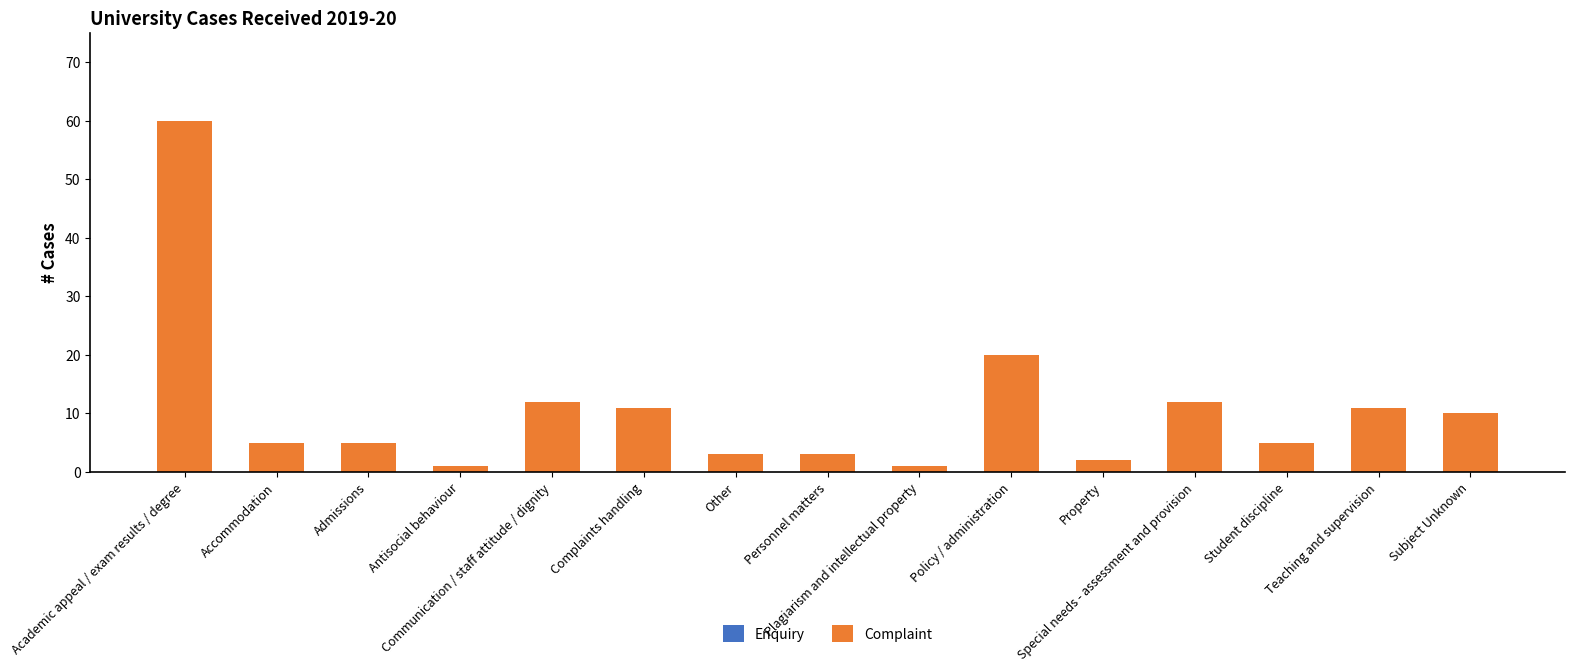

What is the difference between the maximum and minimum values?

59